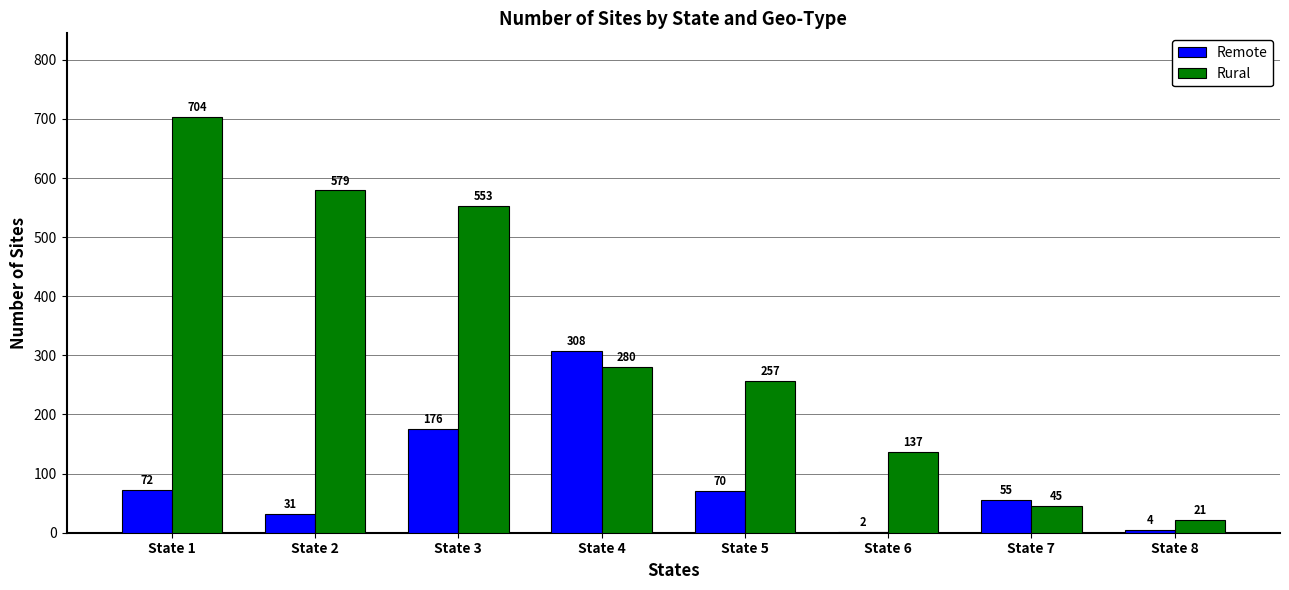

The value of Rural at State 4 is 280. True or false?

True